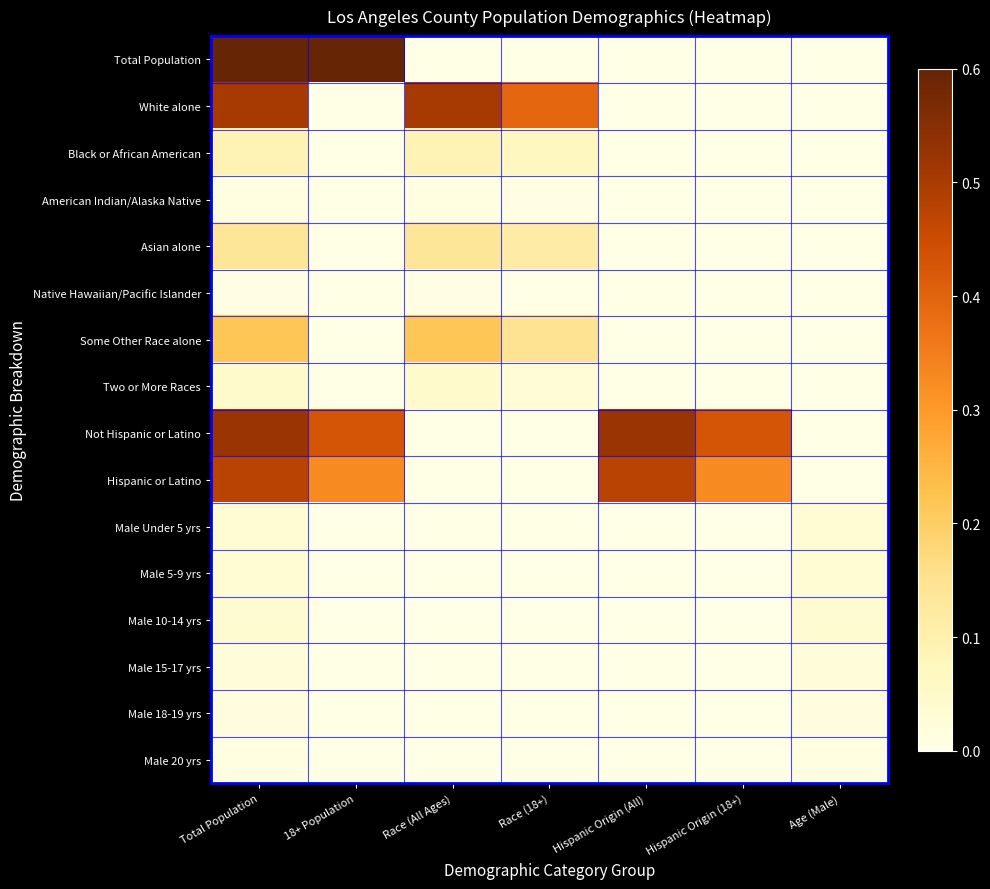

Reading left to right, list all the values displayed in this chart.

Total Population: Total Population=1.0	18+ Population=0.8	Race (All Ages)=0.0	Race (18+)=0.0	Hispanic Origin (All)=0.0	Hispanic Origin (18+)=0.0	Age (Male)=0.0
White alone: Total Population=0.5	18+ Population=0.0	Race (All Ages)=0.5	Race (18+)=0.4	Hispanic Origin (All)=0.0	Hispanic Origin (18+)=0.0	Age (Male)=0.0
Black or African American: Total Population=0.1	18+ Population=0.0	Race (All Ages)=0.1	Race (18+)=0.1	Hispanic Origin (All)=0.0	Hispanic Origin (18+)=0.0	Age (Male)=0.0
American Indian/Alaska Native: Total Population=0.0	18+ Population=0.0	Race (All Ages)=0.0	Race (18+)=0.0	Hispanic Origin (All)=0.0	Hispanic Origin (18+)=0.0	Age (Male)=0.0
Asian alone: Total Population=0.1	18+ Population=0.0	Race (All Ages)=0.1	Race (18+)=0.1	Hispanic Origin (All)=0.0	Hispanic Origin (18+)=0.0	Age (Male)=0.0
Native Hawaiian/Pacific Islander: Total Population=0.0	18+ Population=0.0	Race (All Ages)=0.0	Race (18+)=0.0	Hispanic Origin (All)=0.0	Hispanic Origin (18+)=0.0	Age (Male)=0.0
Some Other Race alone: Total Population=0.2	18+ Population=0.0	Race (All Ages)=0.2	Race (18+)=0.1	Hispanic Origin (All)=0.0	Hispanic Origin (18+)=0.0	Age (Male)=0.0
Two or More Races: Total Population=0.0	18+ Population=0.0	Race (All Ages)=0.0	Race (18+)=0.0	Hispanic Origin (All)=0.0	Hispanic Origin (18+)=0.0	Age (Male)=0.0
Not Hispanic or Latino: Total Population=0.5	18+ Population=0.4	Race (All Ages)=0.0	Race (18+)=0.0	Hispanic Origin (All)=0.5	Hispanic Origin (18+)=0.4	Age (Male)=0.0
Hispanic or Latino: Total Population=0.5	18+ Population=0.3	Race (All Ages)=0.0	Race (18+)=0.0	Hispanic Origin (All)=0.5	Hispanic Origin (18+)=0.3	Age (Male)=0.0
Male Under 5 yrs: Total Population=0.0	18+ Population=0.0	Race (All Ages)=0.0	Race (18+)=0.0	Hispanic Origin (All)=0.0	Hispanic Origin (18+)=0.0	Age (Male)=0.0
Male 5-9 yrs: Total Population=0.0	18+ Population=0.0	Race (All Ages)=0.0	Race (18+)=0.0	Hispanic Origin (All)=0.0	Hispanic Origin (18+)=0.0	Age (Male)=0.0
Male 10-14 yrs: Total Population=0.0	18+ Population=0.0	Race (All Ages)=0.0	Race (18+)=0.0	Hispanic Origin (All)=0.0	Hispanic Origin (18+)=0.0	Age (Male)=0.0
Male 15-17 yrs: Total Population=0.0	18+ Population=0.0	Race (All Ages)=0.0	Race (18+)=0.0	Hispanic Origin (All)=0.0	Hispanic Origin (18+)=0.0	Age (Male)=0.0
Male 18-19 yrs: Total Population=0.0	18+ Population=0.0	Race (All Ages)=0.0	Race (18+)=0.0	Hispanic Origin (All)=0.0	Hispanic Origin (18+)=0.0	Age (Male)=0.0
Male 20 yrs: Total Population=0.0	18+ Population=0.0	Race (All Ages)=0.0	Race (18+)=0.0	Hispanic Origin (All)=0.0	Hispanic Origin (18+)=0.0	Age (Male)=0.0